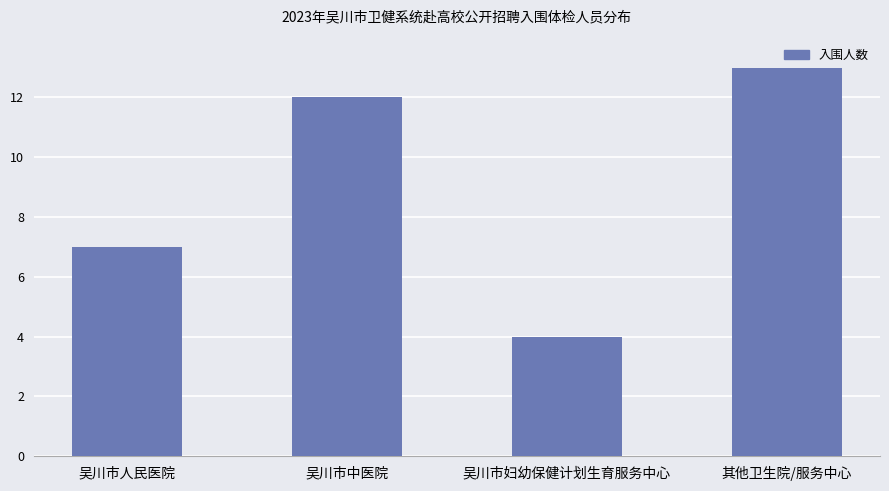

Between 吴川市妇幼保健计划生育服务中心 and 其他卫生院/服务中心, which is larger?

其他卫生院/服务中心